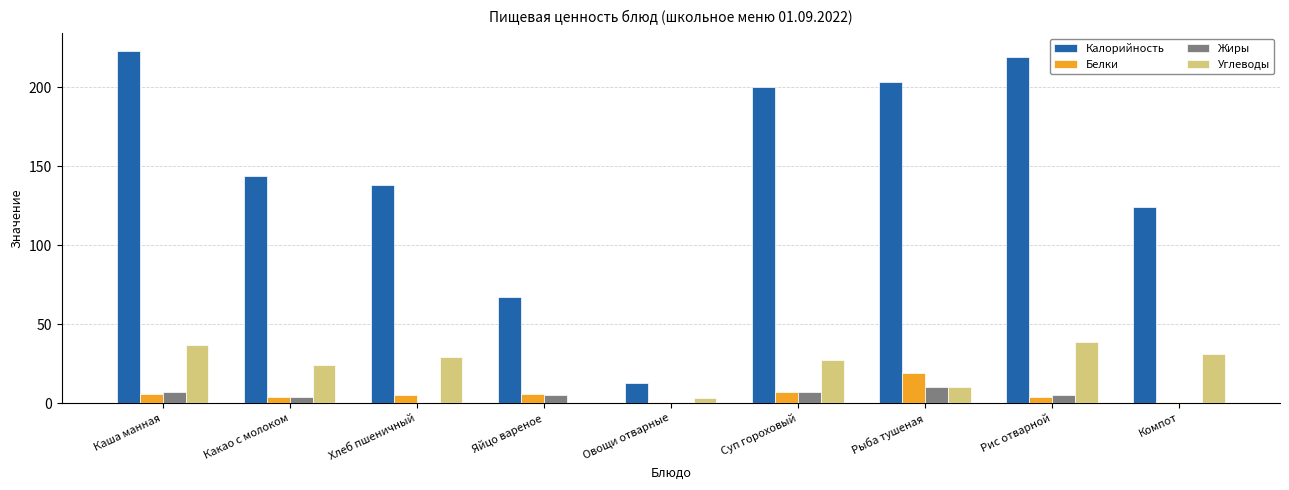

The Углеводы series shows 56.9 at Каша манная. True or false?

False